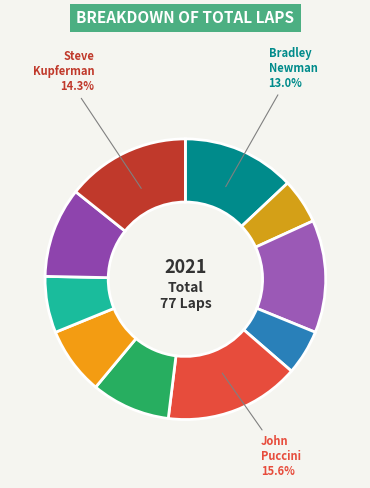

How many segments does this pie chart have?

10